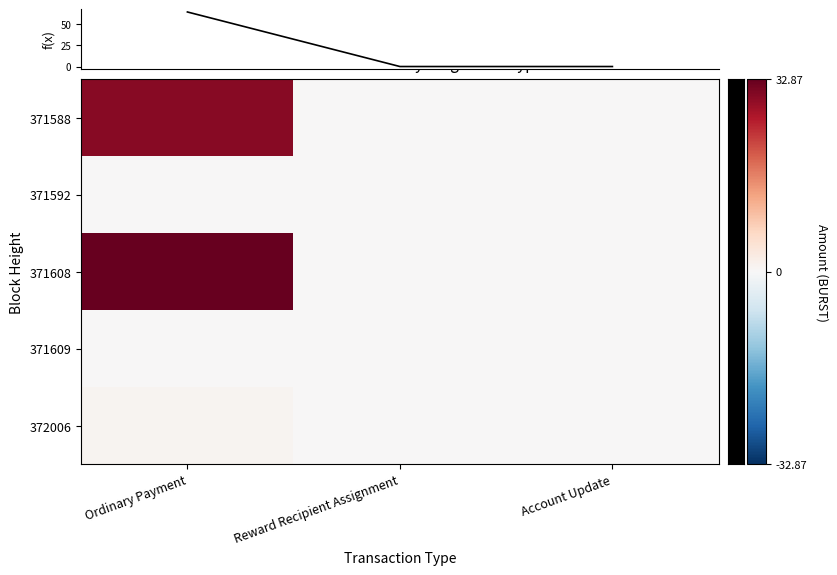

At which category is the sum across all series the highest?

Ordinary Payment